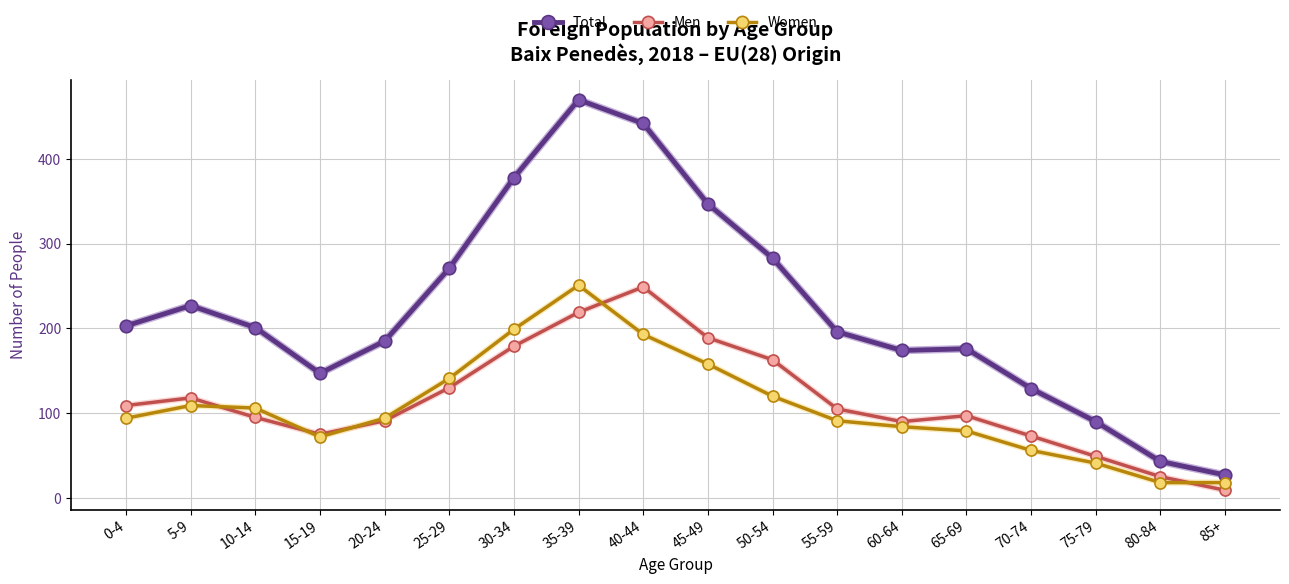

The Total series shows 497 at 50-54. True or false?

False